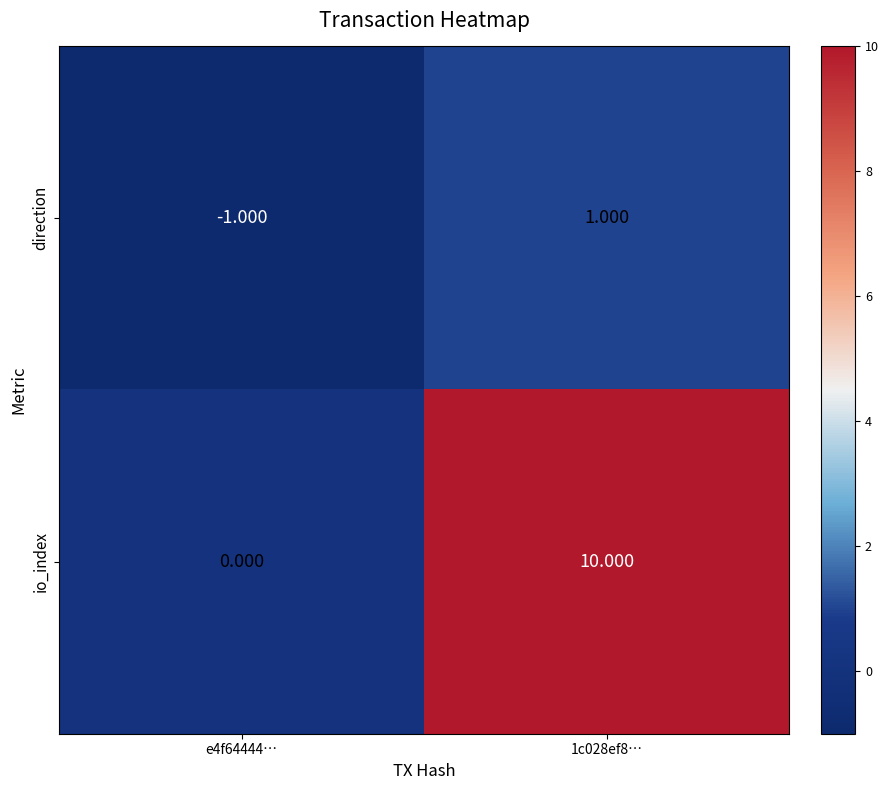

Rank the series by their maximum value, from lowest to highest.

direction, io_index